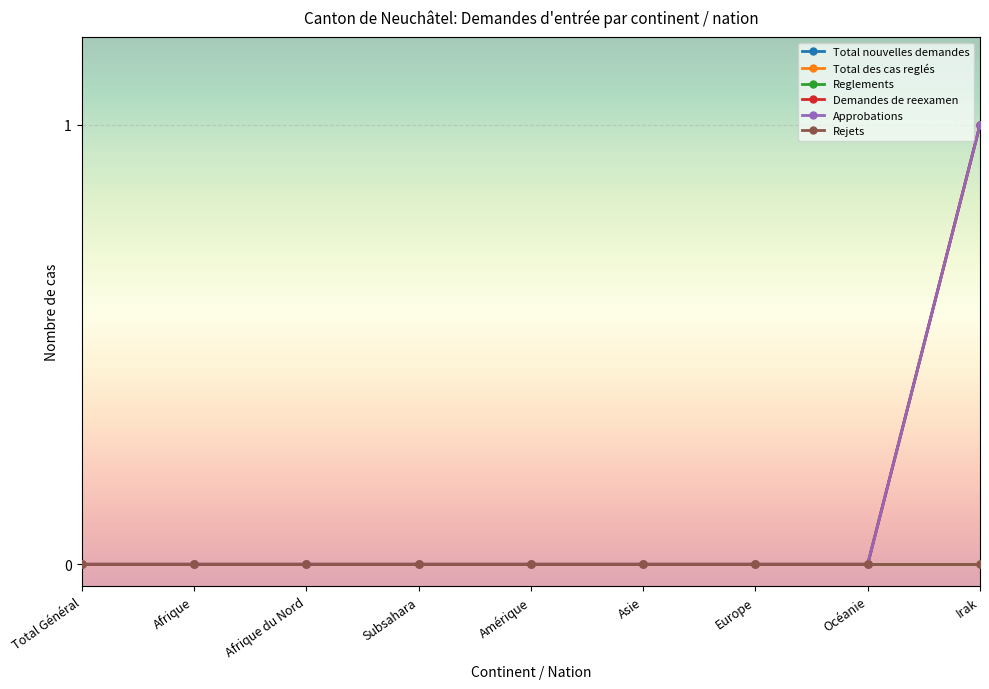

Is this an area chart (filled region under the line)?

No